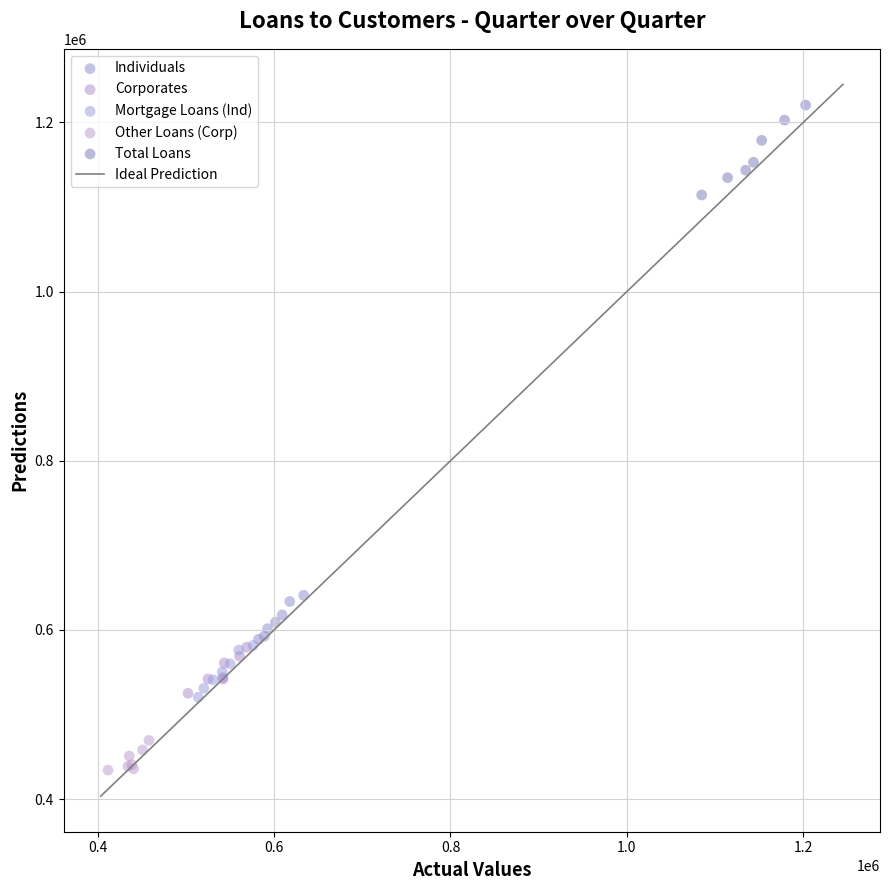

Which series contains the lowest Y value?

Other Loans (Corp)